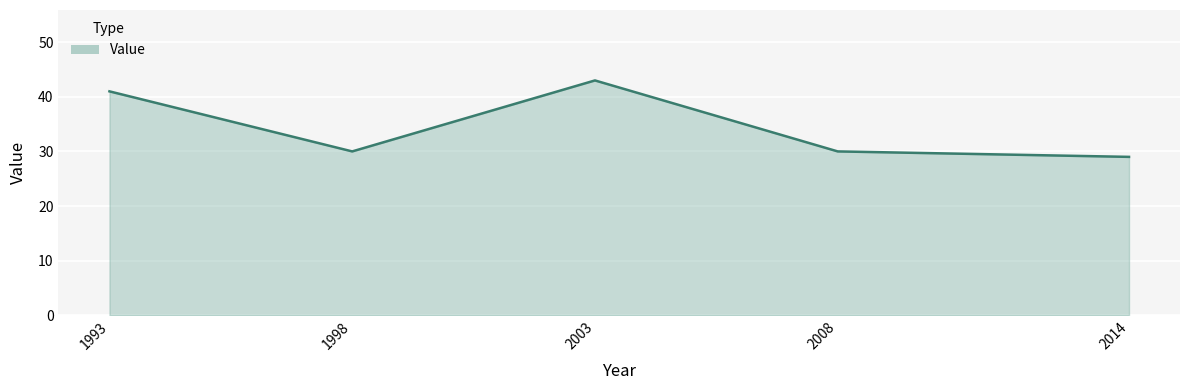

True or false: there are more than 0 points higher than both neighbors.

True